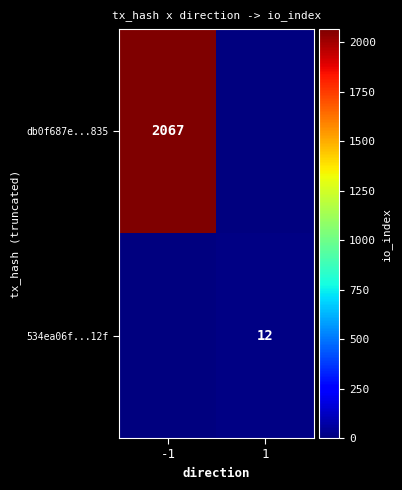

The value of 534ea06f...12f at 1 is 12. True or false?

True